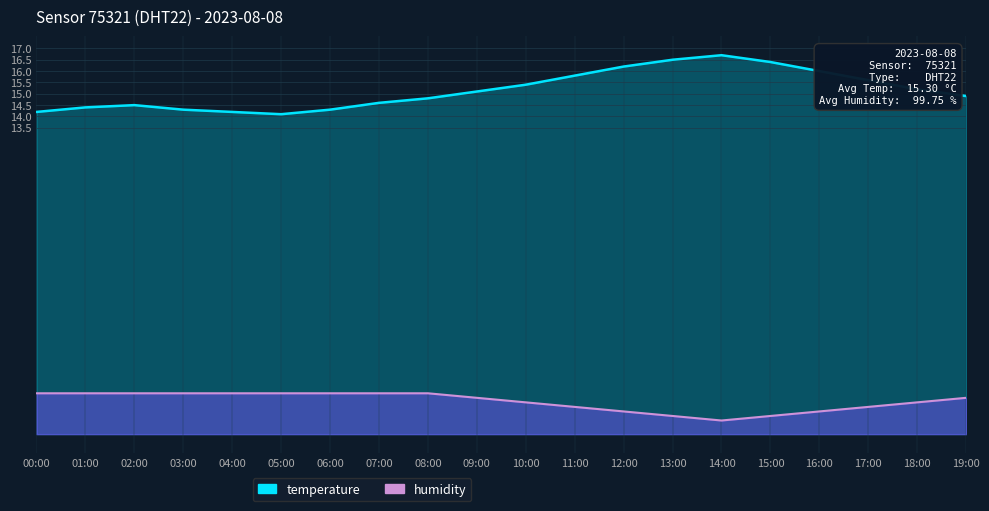

What is the label of the 1st point from the left?

00:00